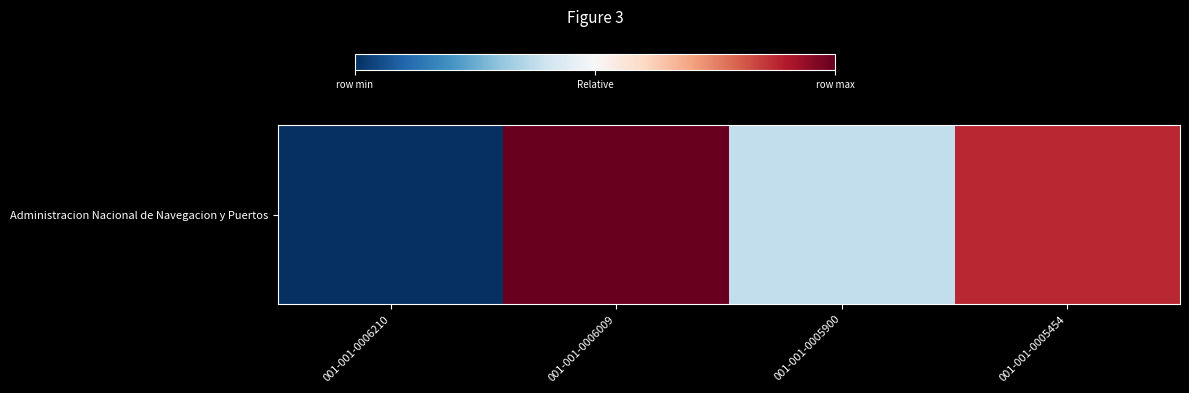

How many data points are above 0?

3